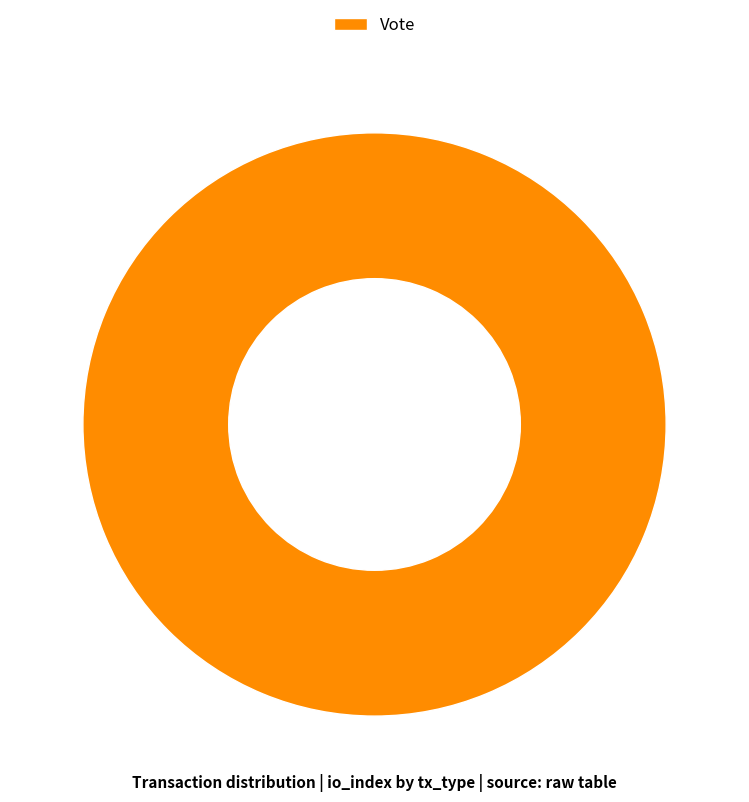

Is it true that Vote is 100% of the pie?

True